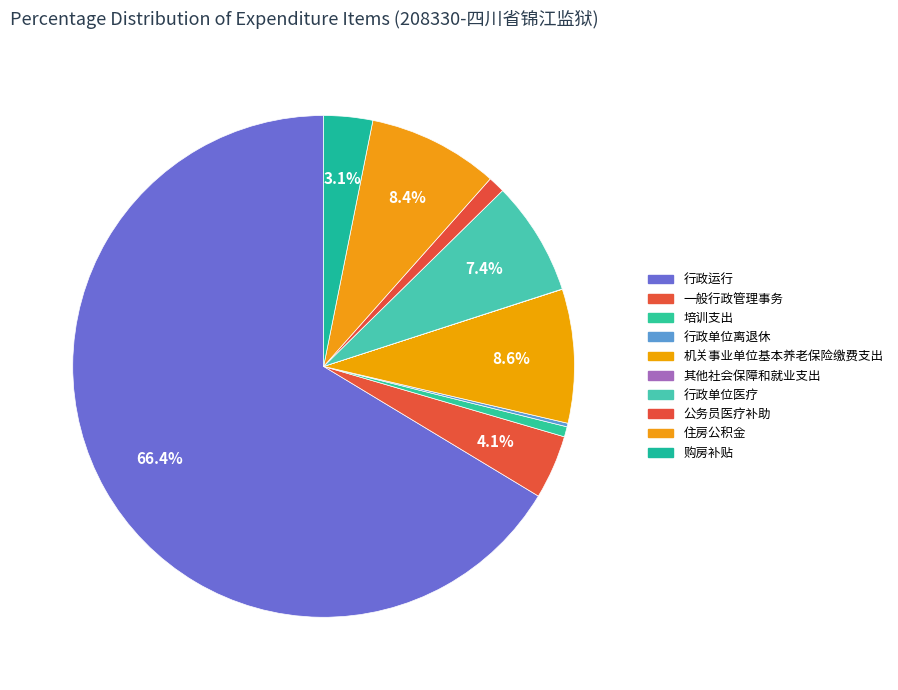

Is it true that 住房公积金 is 8% of the pie?

True